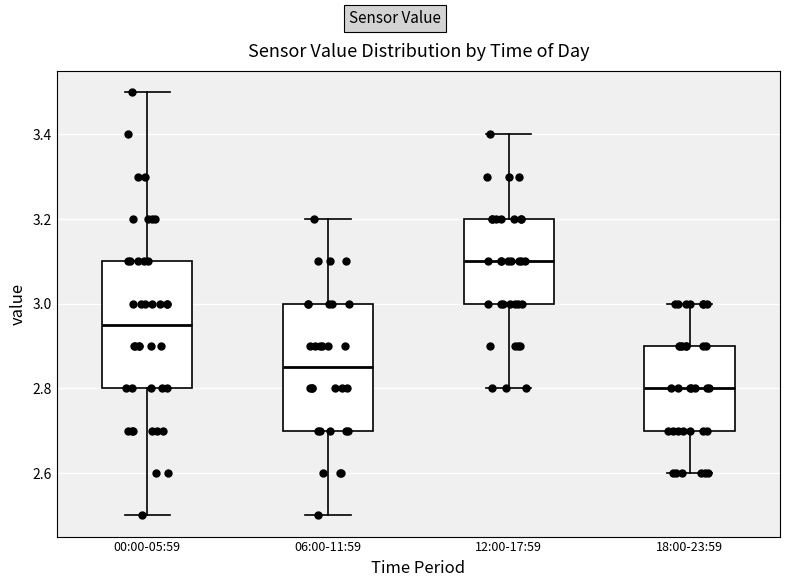

Reading left to right, read every box against the y-axis: the position of its median line, the range the box covers, and the ends of its whiskers. The values are not printed on the chart, so give them approximately, as read against the axis.

00:00-05:59: median 2.96, box 2.80 to 3.10, whiskers 2.50 to 3.50
06:00-11:59: median 2.86, box 2.70 to 3.00, whiskers 2.50 to 3.20
12:00-17:59: median 3.10, box 3.00 to 3.20, whiskers 2.80 to 3.40
18:00-23:59: median 2.80, box 2.70 to 2.90, whiskers 2.60 to 3.00